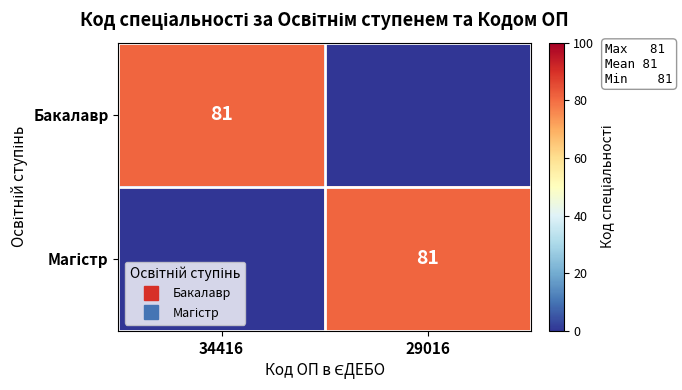

Count the Магістр values in the range 0 to 81.

2